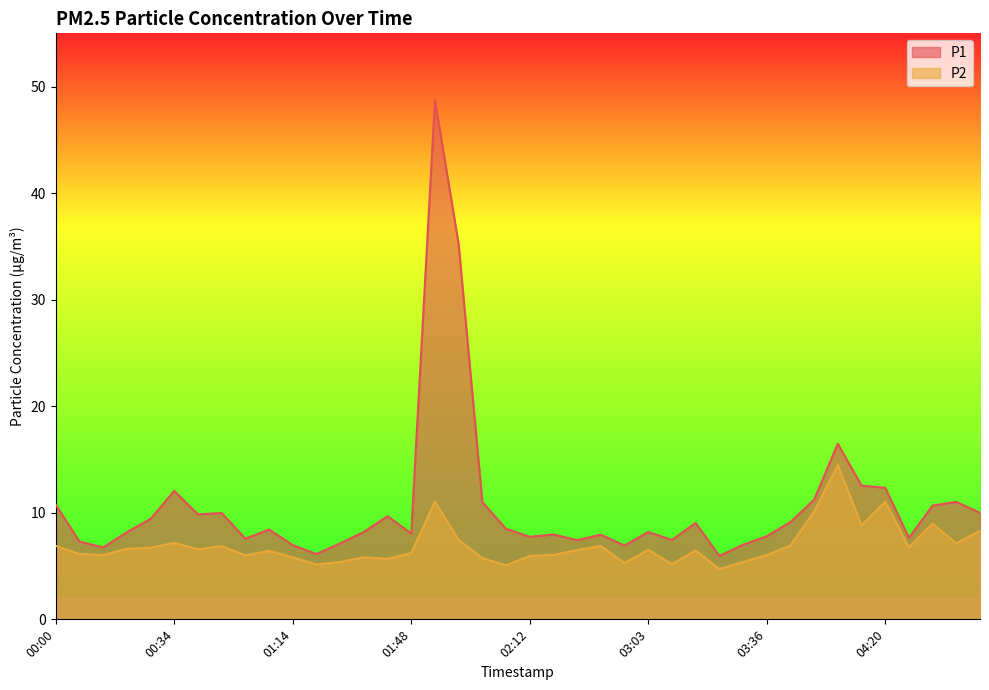

At 00:34, list the series in order from smallest to largest.

P2, P1